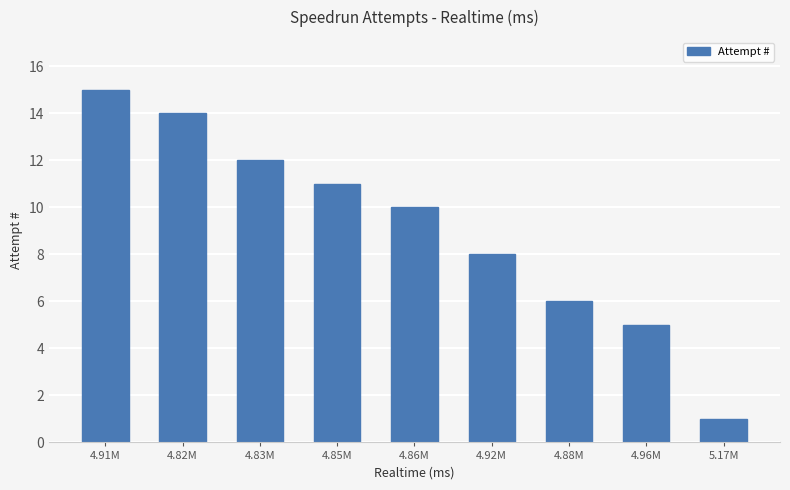

Reading left to right, extract all data points from this chart.

4.91M=15	4.82M=14	4.83M=12	4.85M=11	4.86M=10	4.92M=8	4.88M=6	4.96M=5	5.17M=1